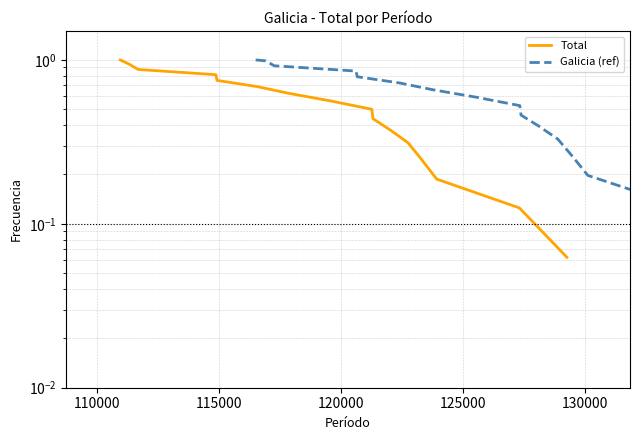

Which series has the widest spread of values?

Total